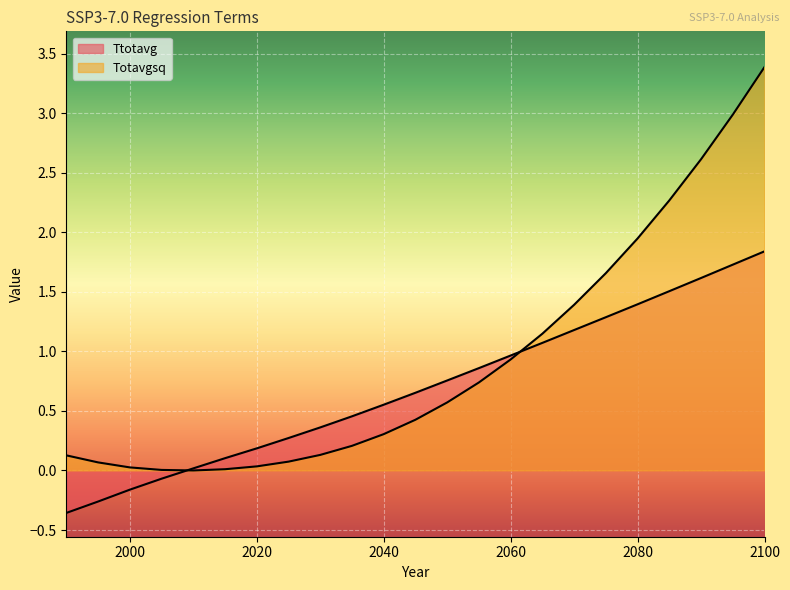

The Ttotavg series shows 1.0 at 2060. True or false?

True